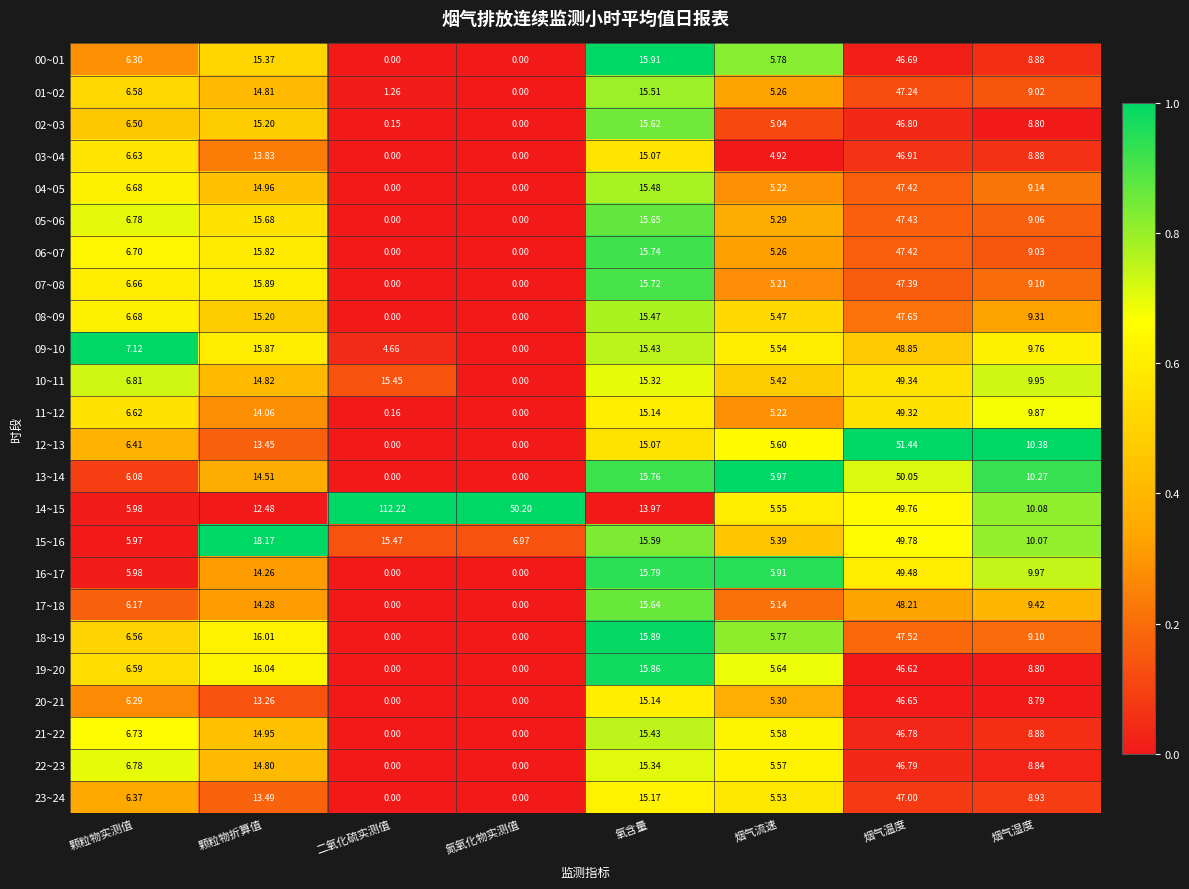

Which series has the largest total across all categories?

14~15